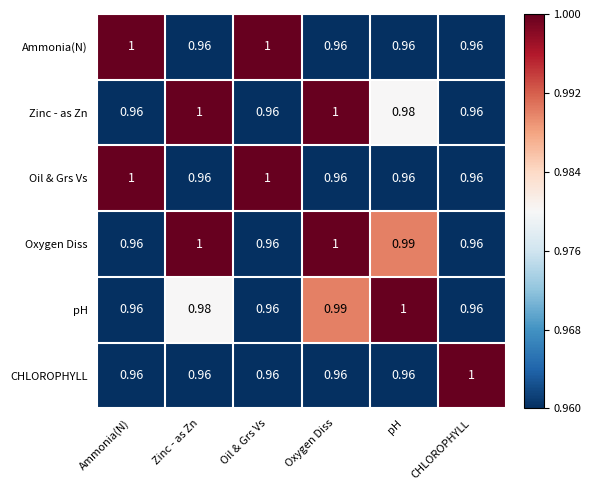

Which series has the largest total across all categories?

Oxygen Diss